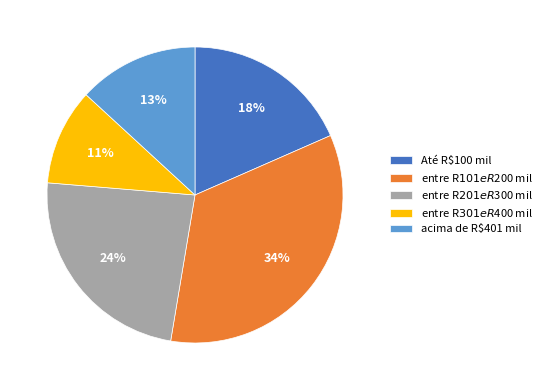

To the nearest percent, what is the average slice percentage?

20%